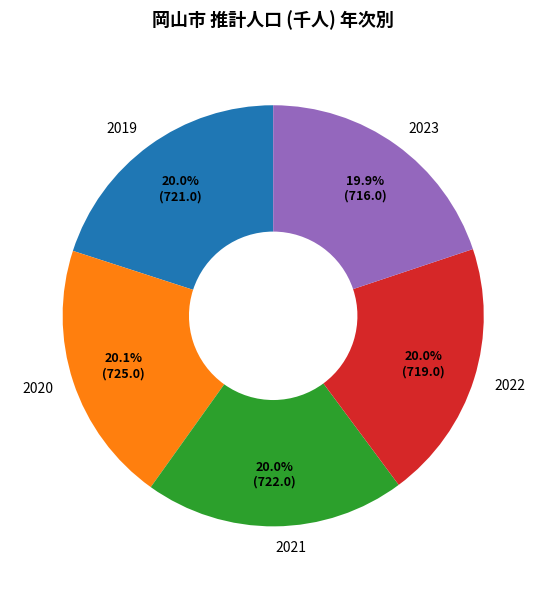

Is there a majority slice in this chart?

No